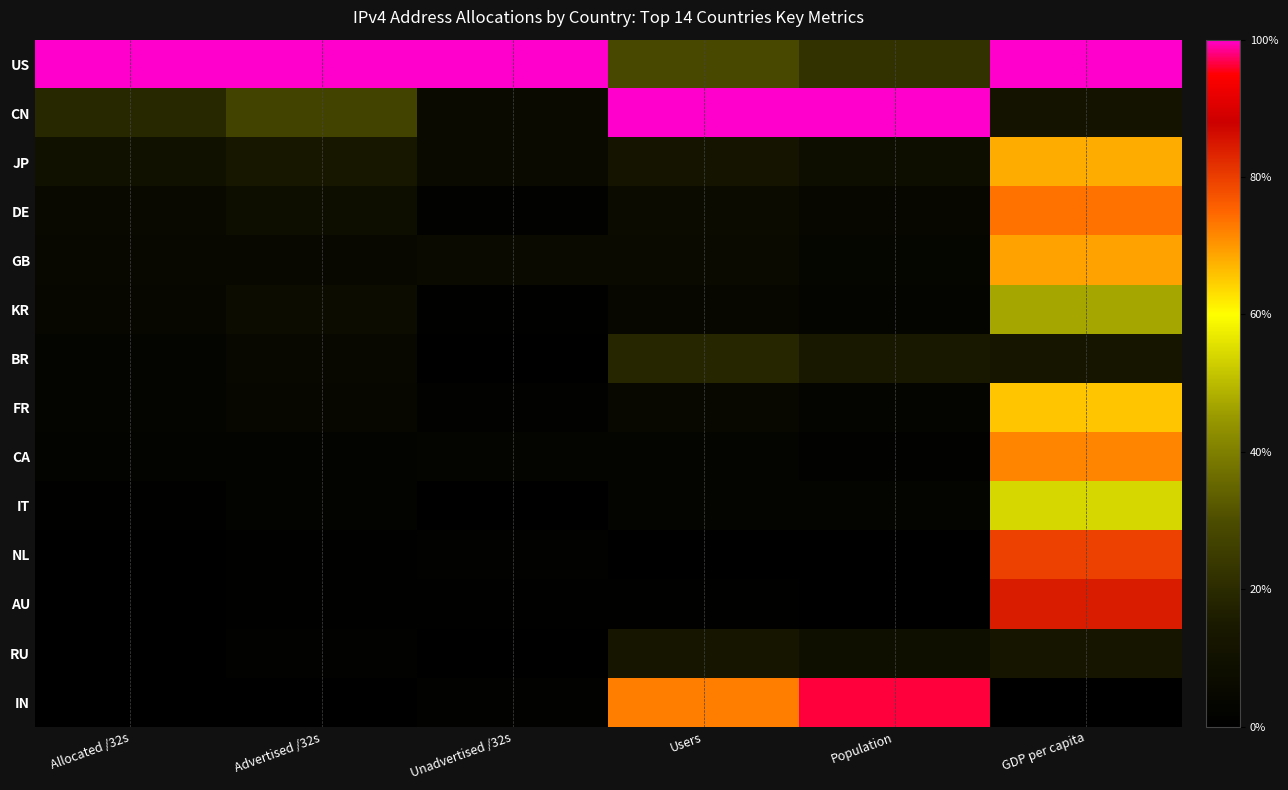

List the series in order of their peak value, lowest first.

RU, BR, KR, IT, FR, JP, GB, CA, DE, NL, AU, IN, US, CN